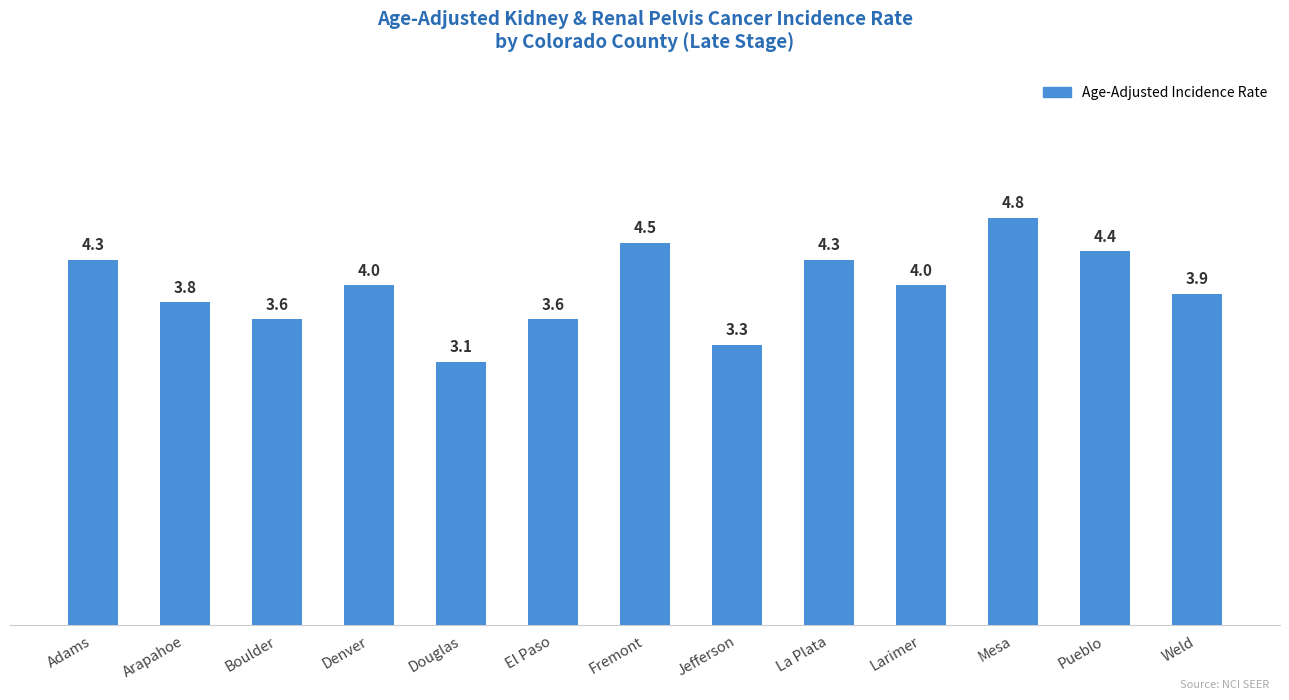

The chart shows a value of 0.8 at El Paso. True or false?

False